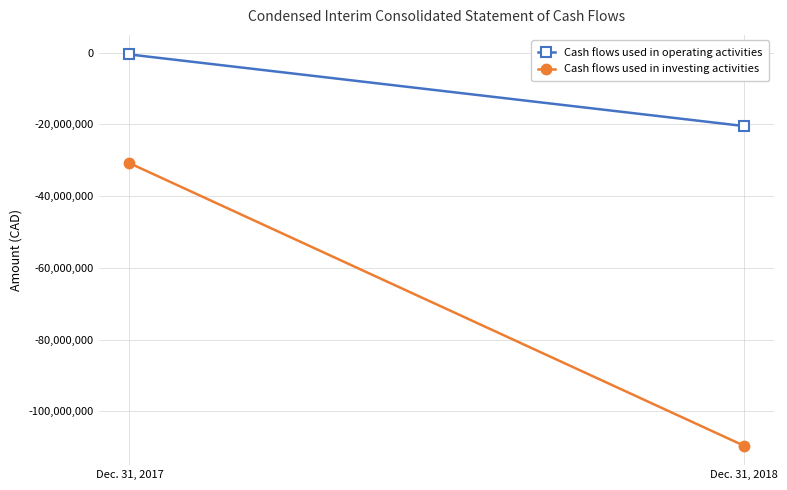

What is the average value of the Cash flows used in operating activities series?

-10474148